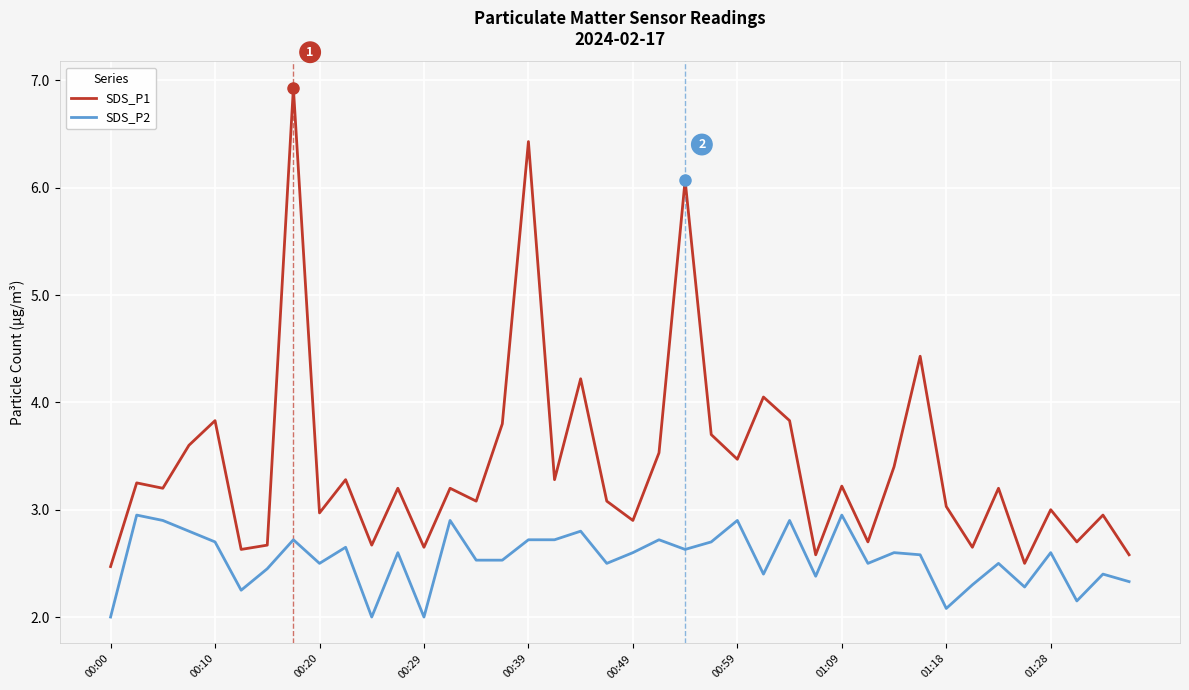

What is the maximum value for SDS_P1?

6.9